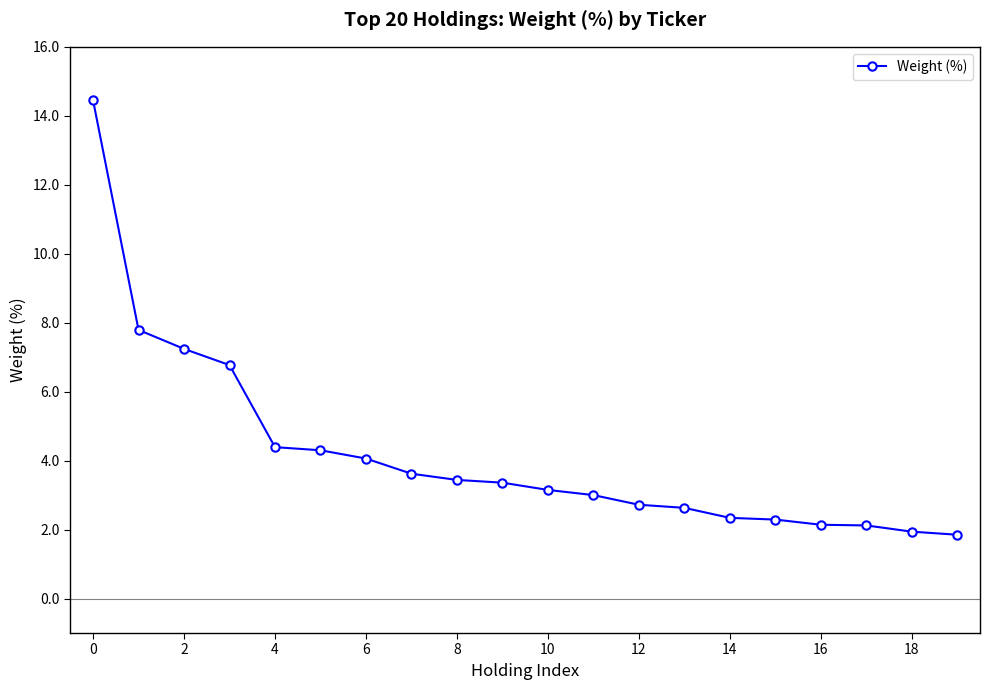

What is the value of the 14th point from the left?

2.6